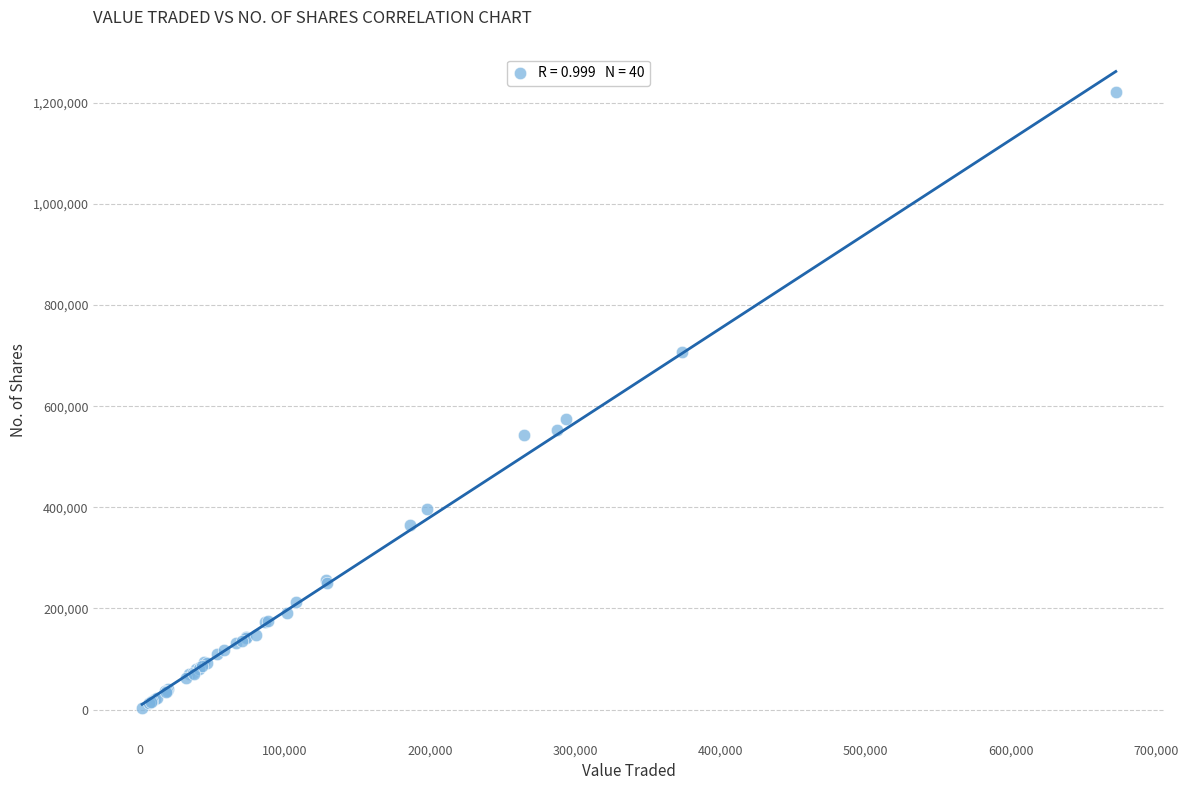

What Y value in the scatter plot is closest to 612828?

575544